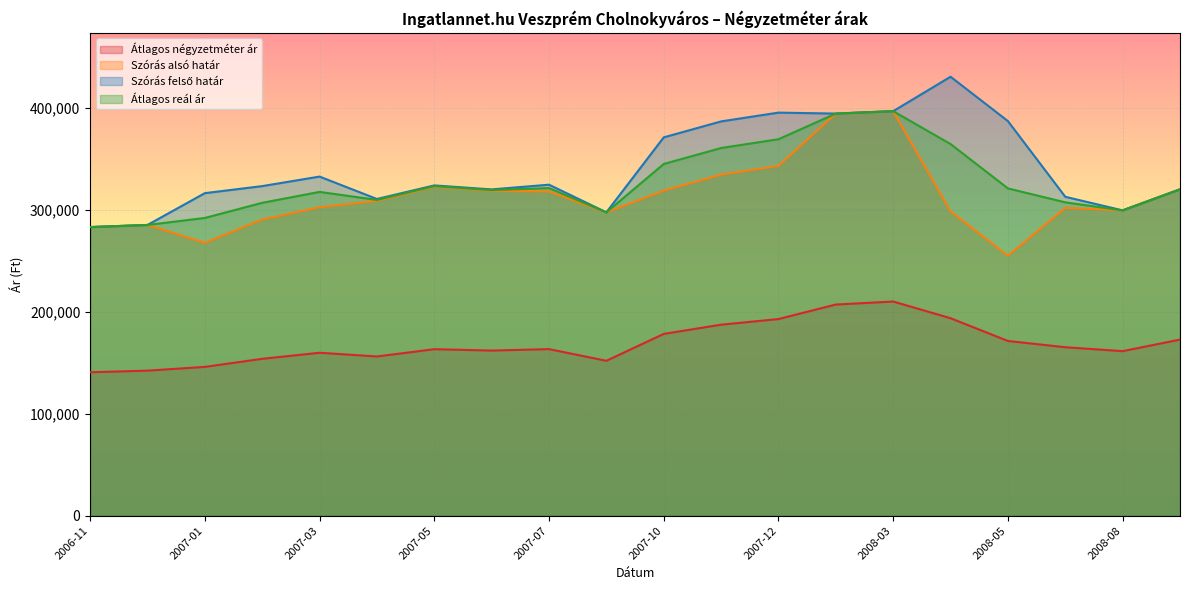

How many lines are shown in the chart?

4